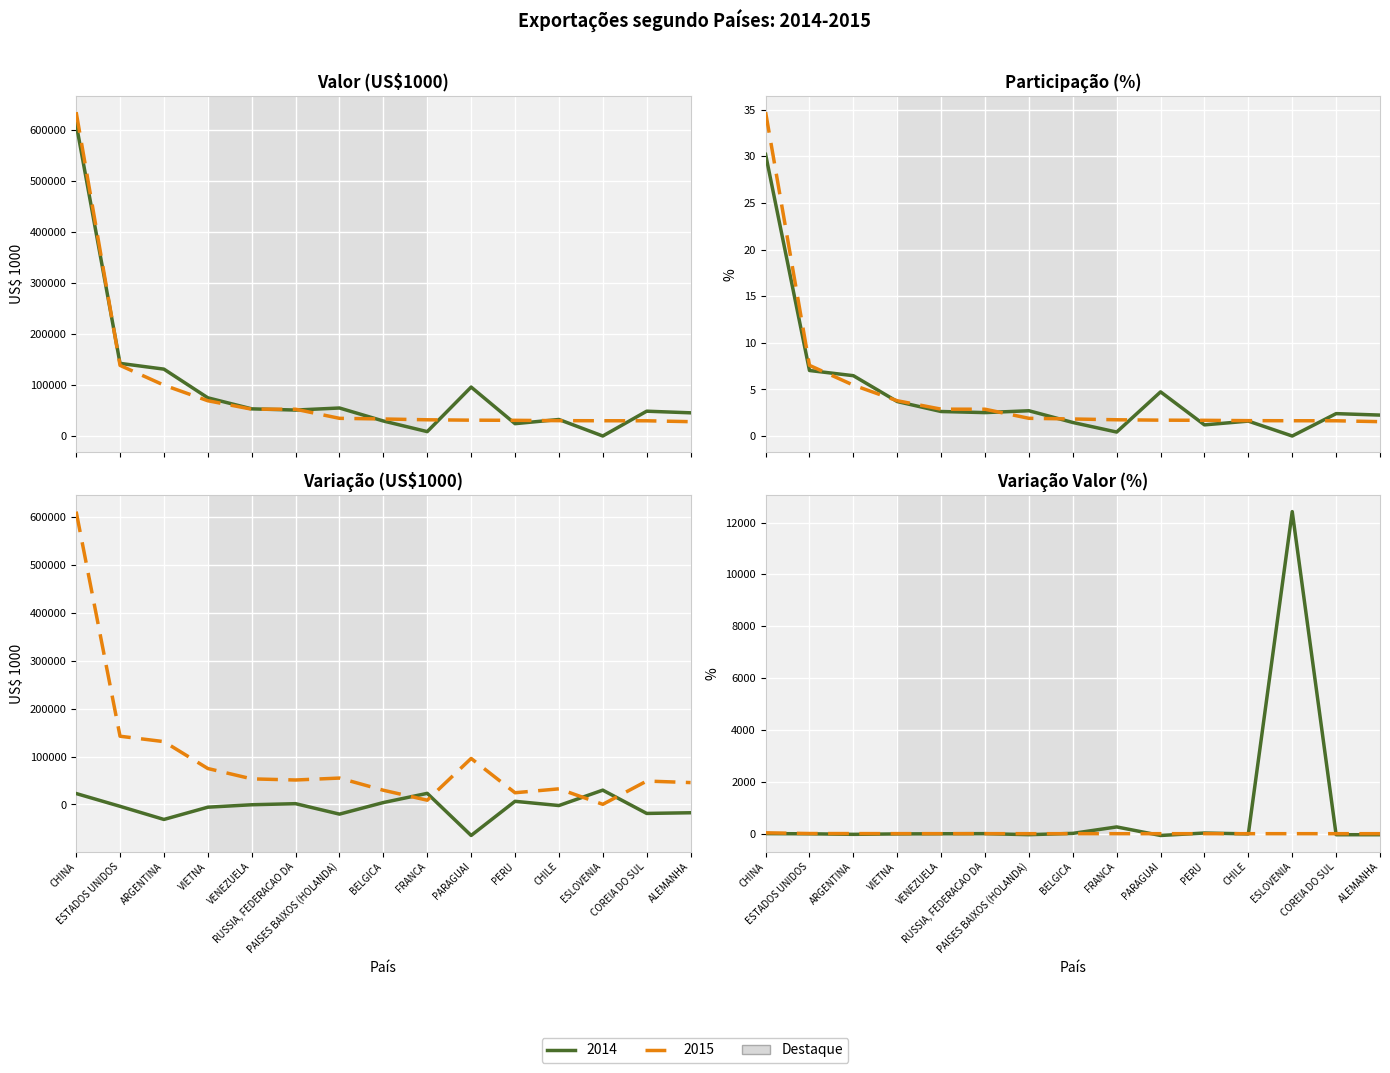

True or false: Valor 2014 (US$1000) has a value of 96013.5 at PARAGUAI.

True